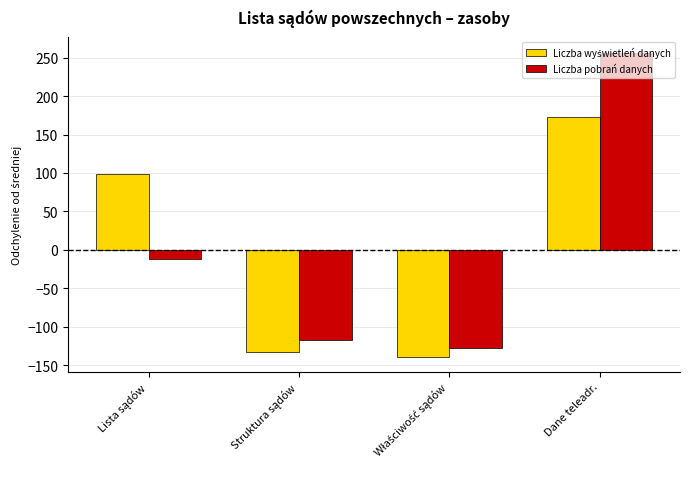

Does the chart contain stacked bars?

No